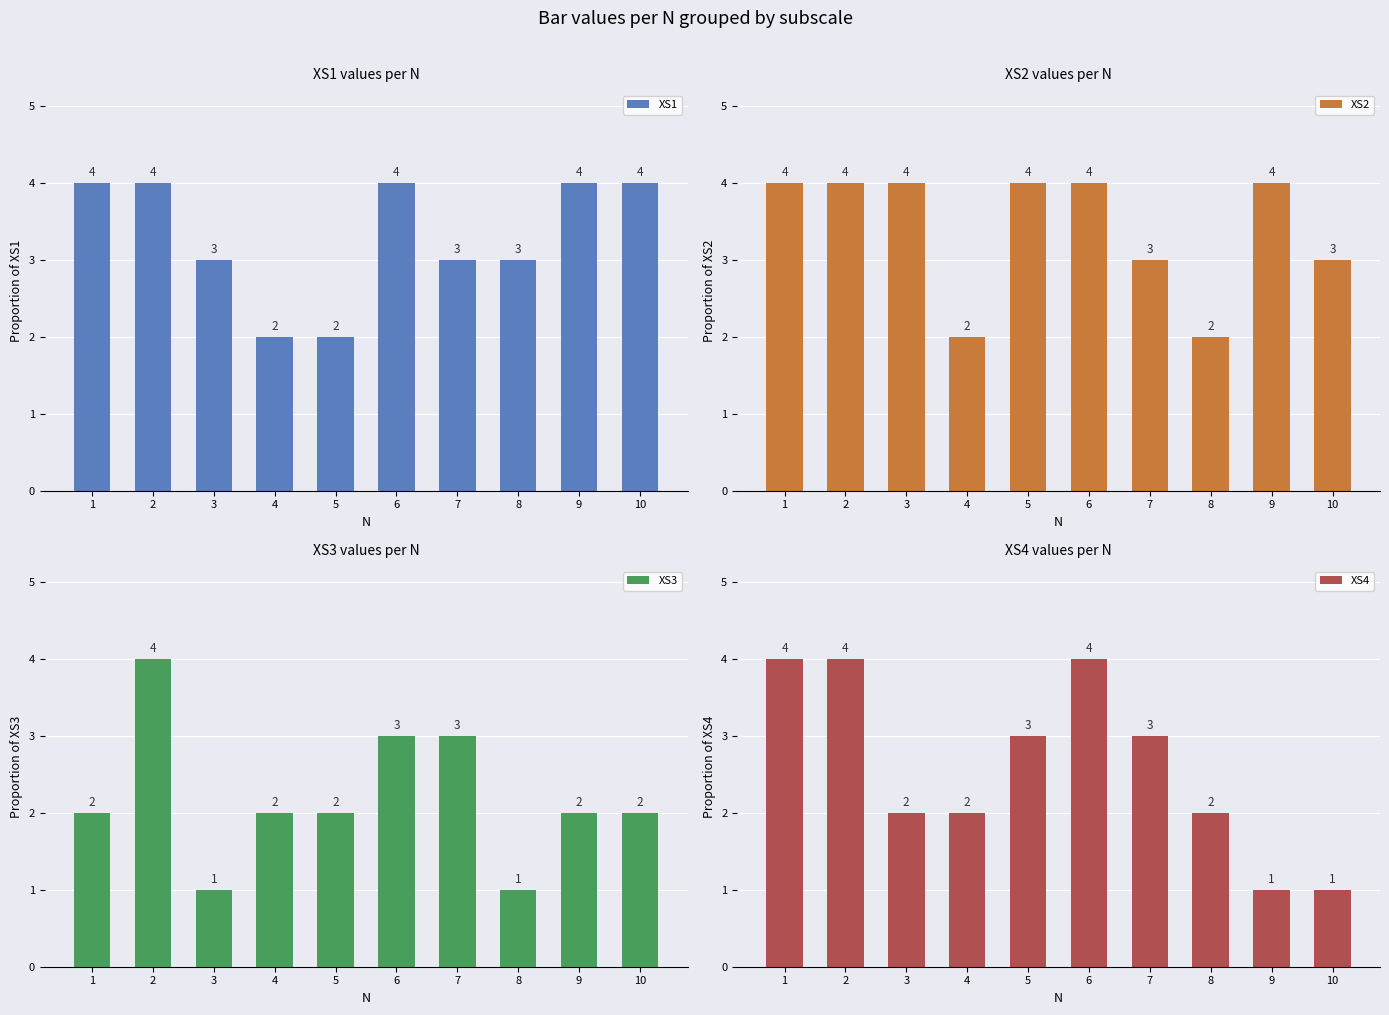

At which category is the sum across all series the highest?

2